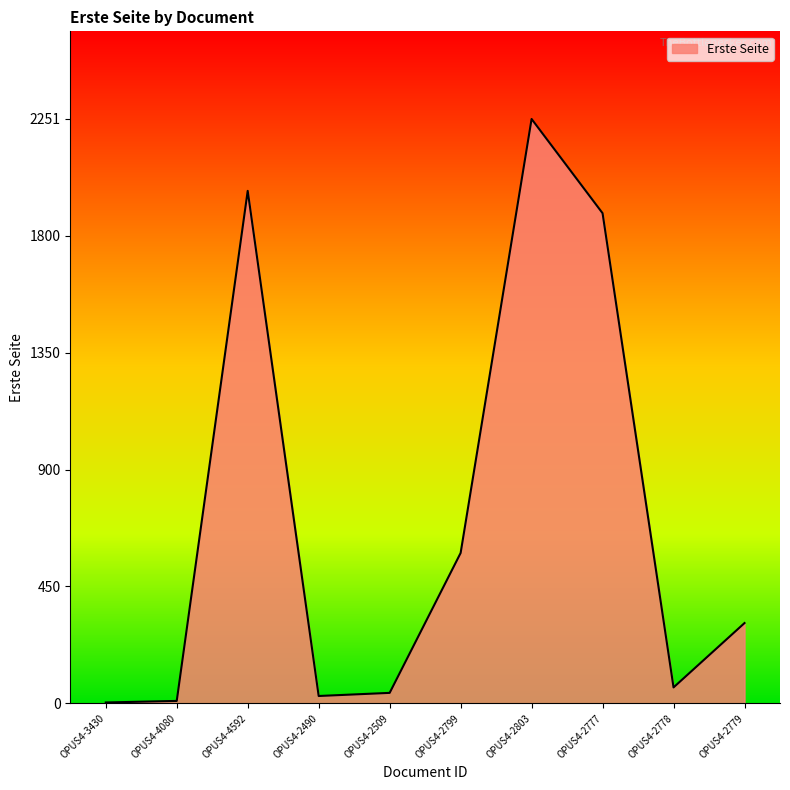

Where is the data nearest to the value 1127?

OPUS4-2799